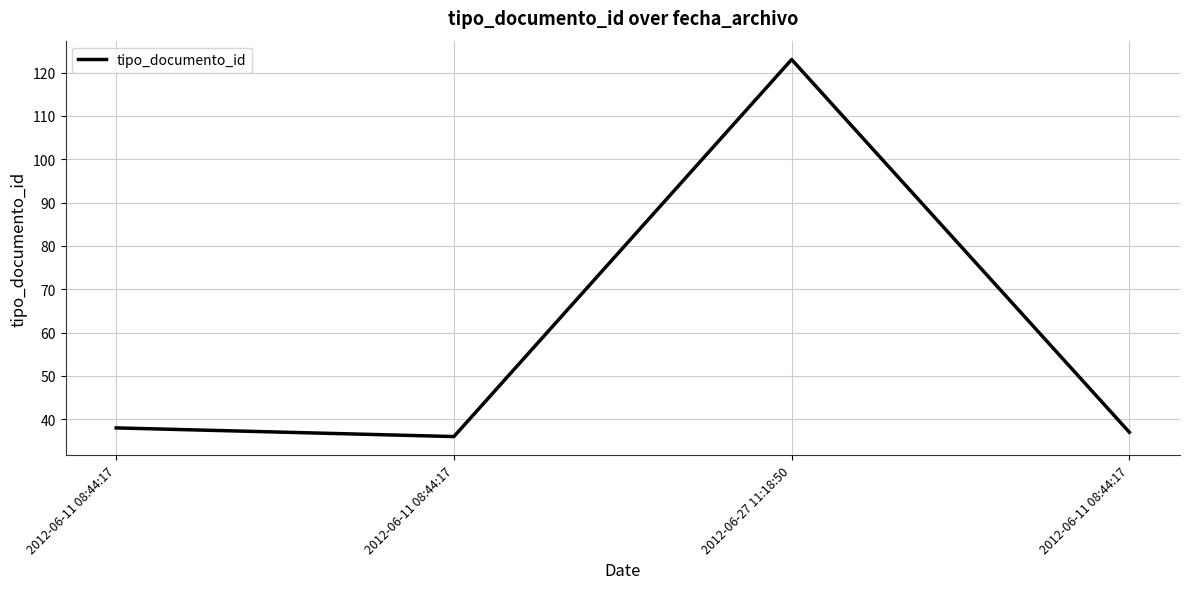

Count the number of categories in the chart.

4